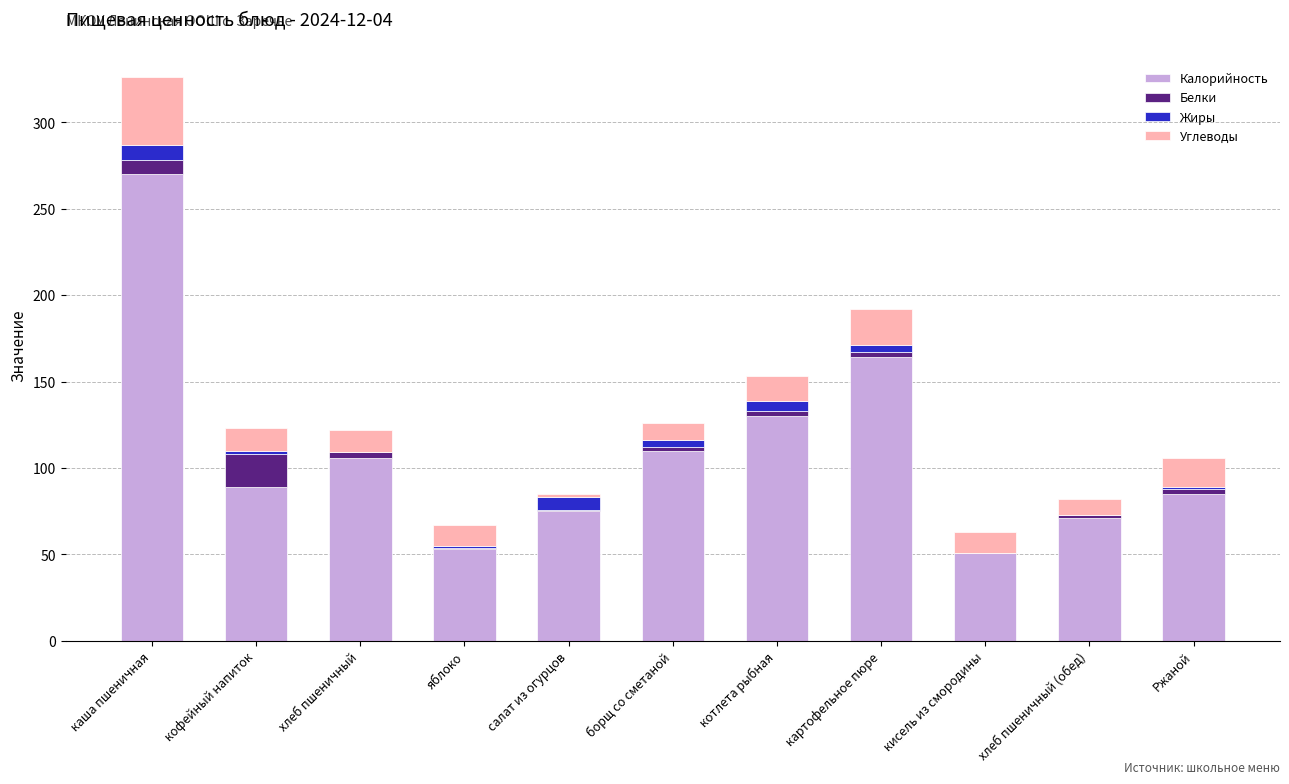

What is the highest value of the Калорийность series?

270